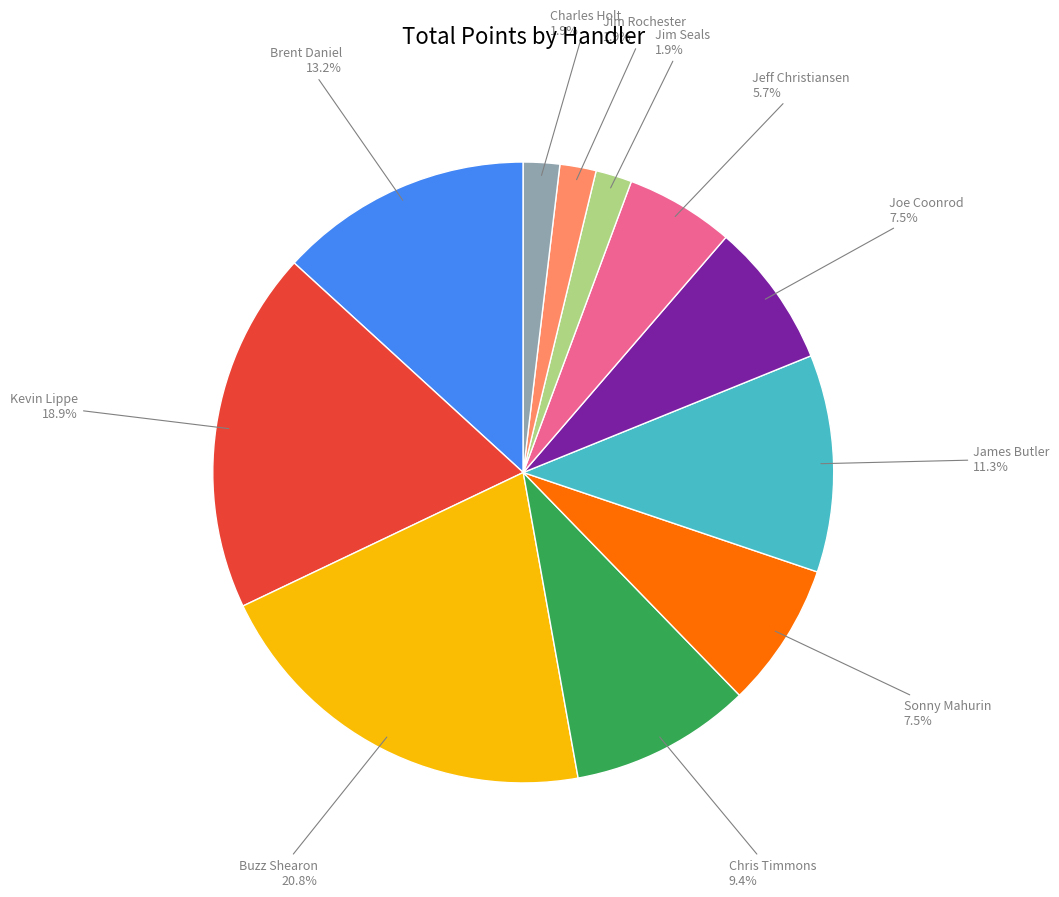

Does any single category account for the majority?

No